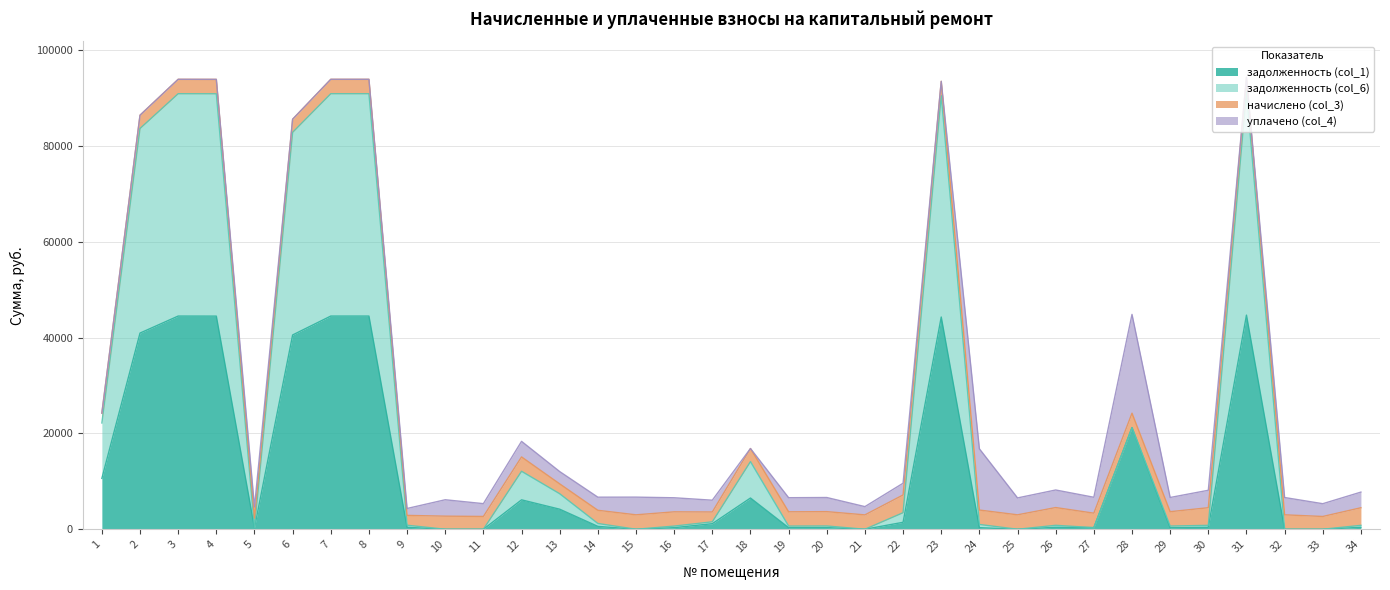

What is the sum of all задолженность (col_1) values?

404425.7